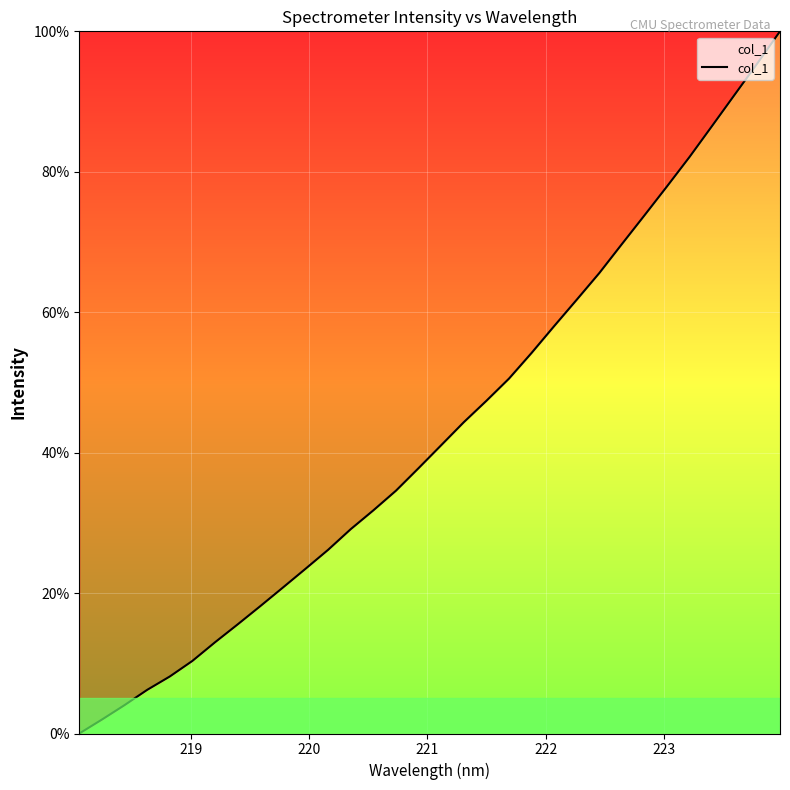

How many values are above zero?

31